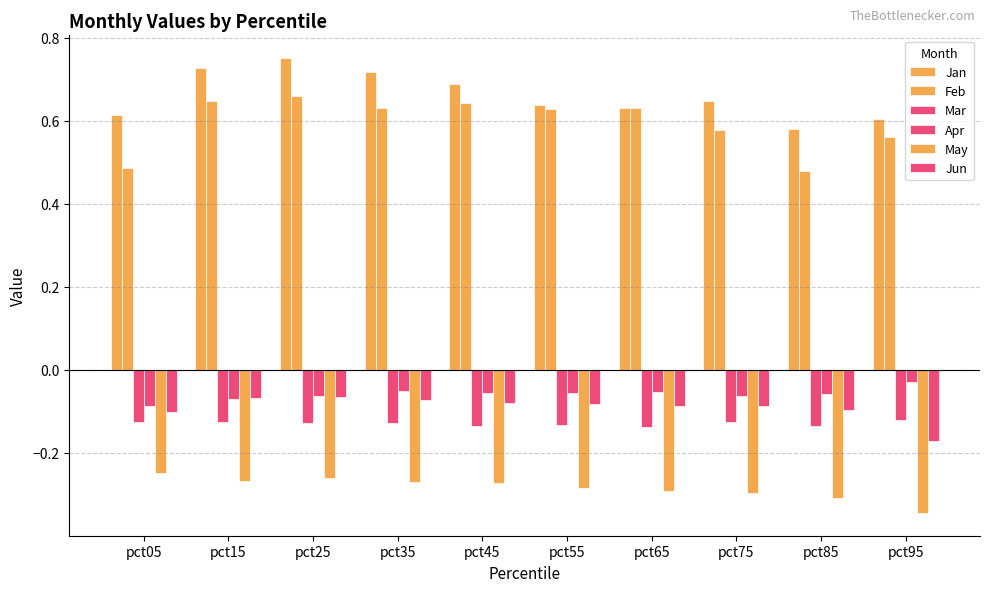

What is the maximum value shown in the chart?

0.8